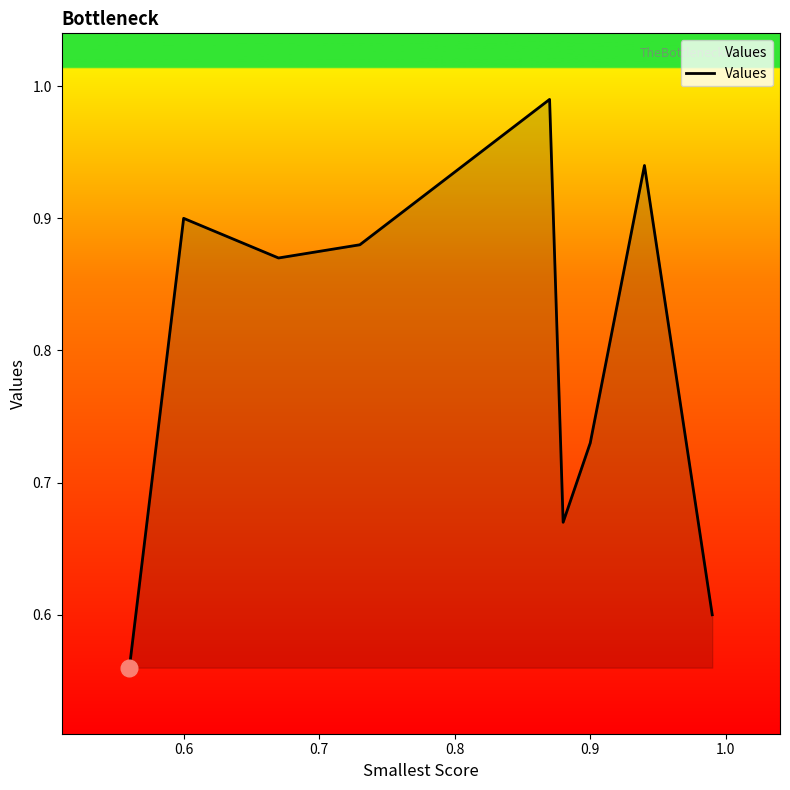

What is the difference between the maximum and minimum values?

0.4